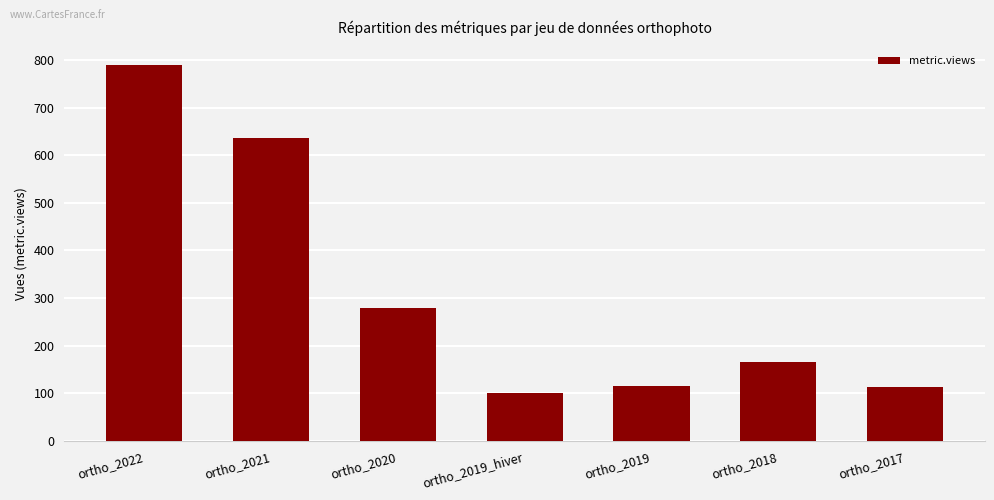

Between ortho_2018 and ortho_2017, which is larger?

ortho_2018